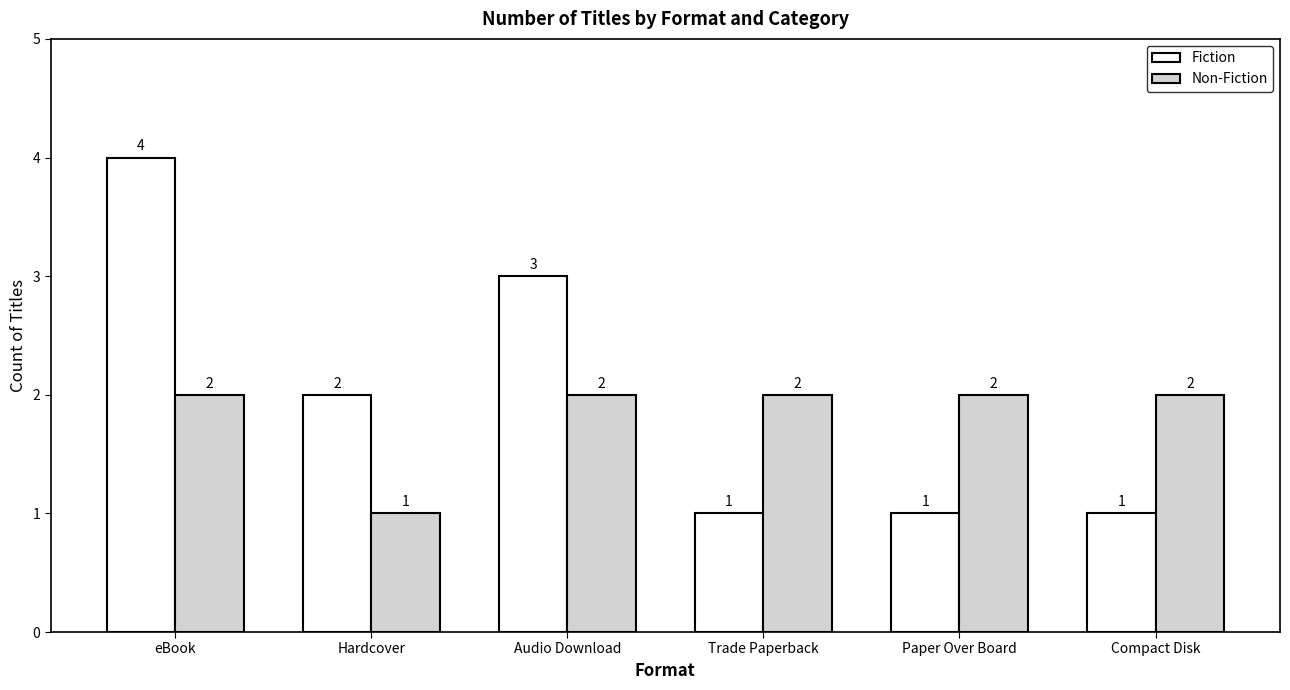

What is the maximum value shown in the chart?

4